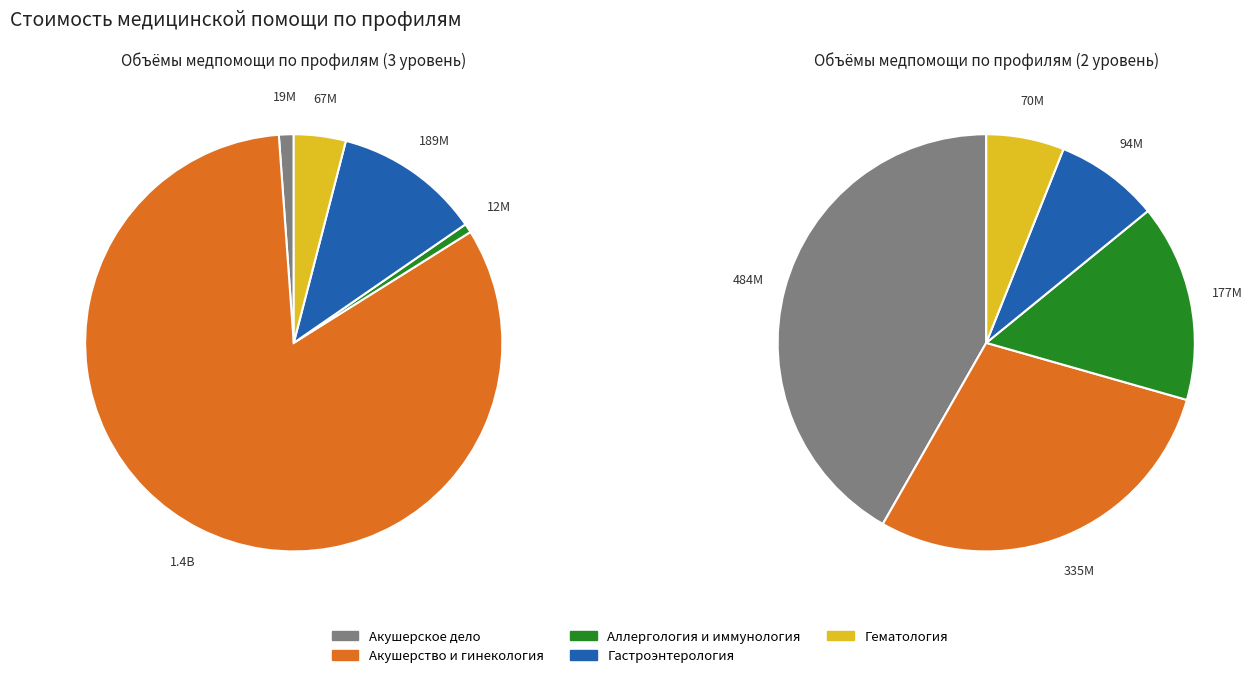

To the nearest percent, what is the average slice percentage?

20%